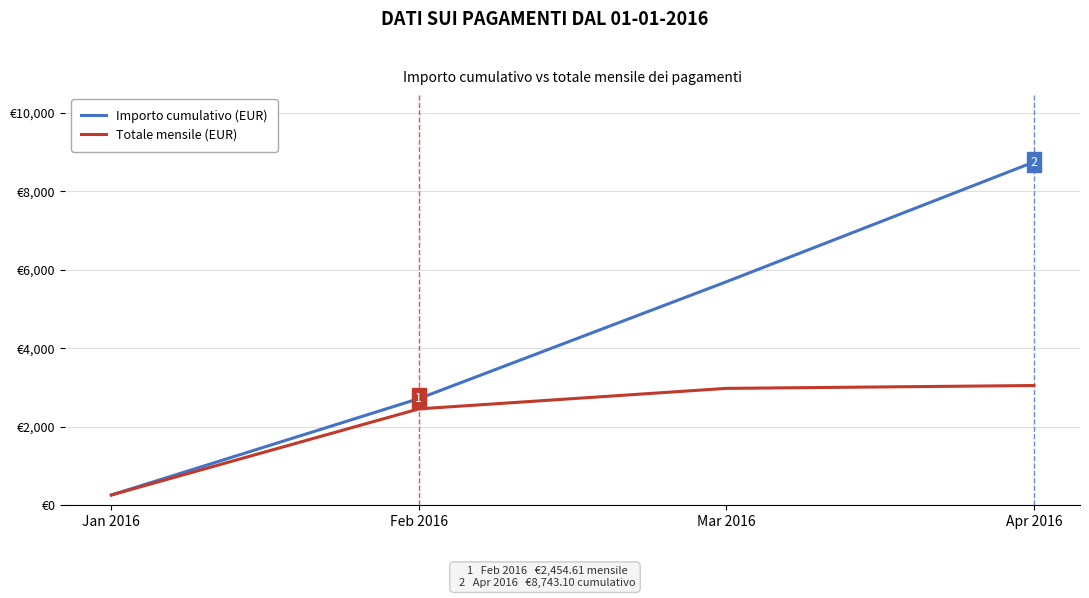

What are all the series names shown in the legend?

Importo cumulativo (EUR), Totale mensile (EUR)